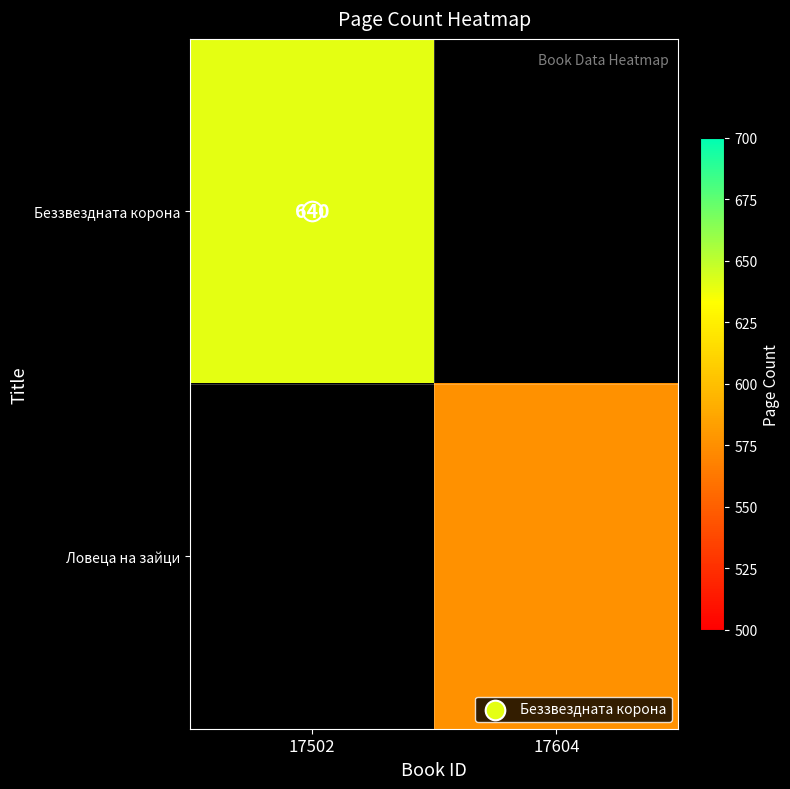

Is the value of Ловеца на зайци at 17604 greater than the value of Беззвездната корона at 17604?

No